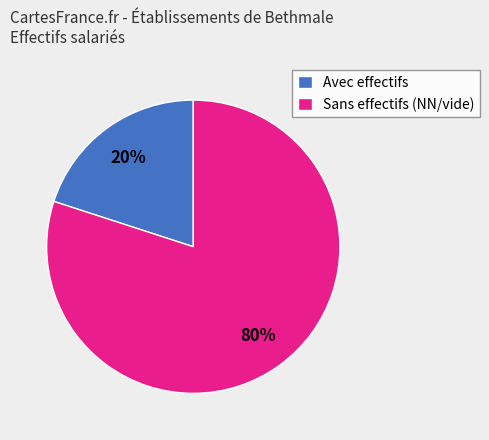

To the nearest percent, what is the difference between the largest and smallest slice percentages?

60%